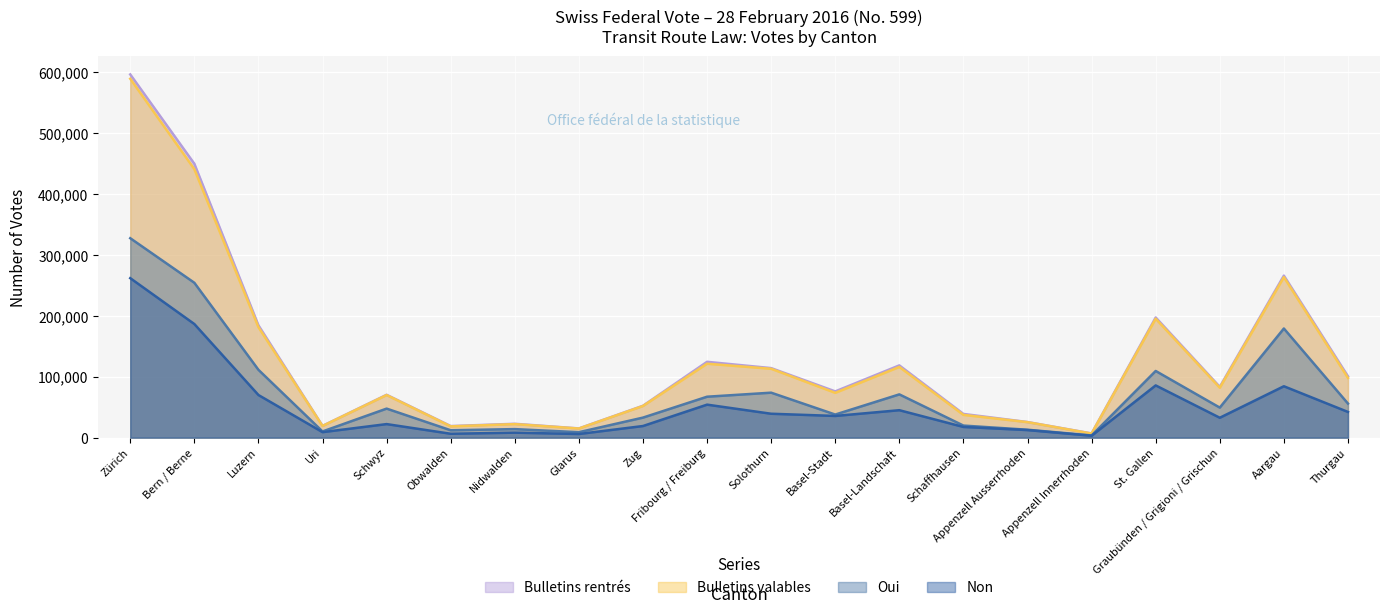

True or false: Bulletins rentrés and Non intersect in this chart.

False